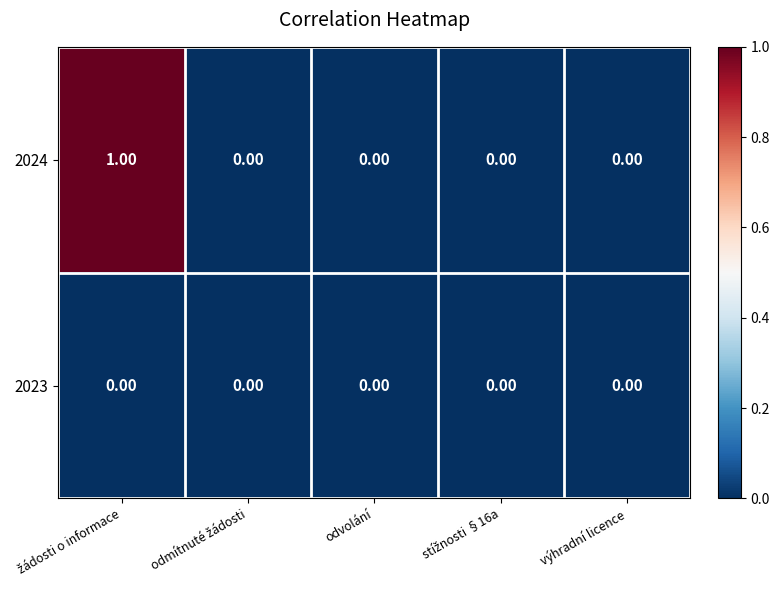

Rank the series by their maximum value, from lowest to highest.

2023, 2024